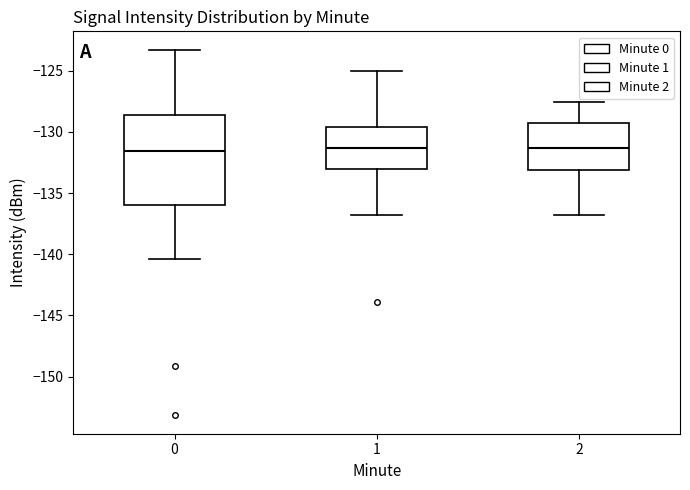

Which box is the tallest, from its lower edge to its upper edge?

0